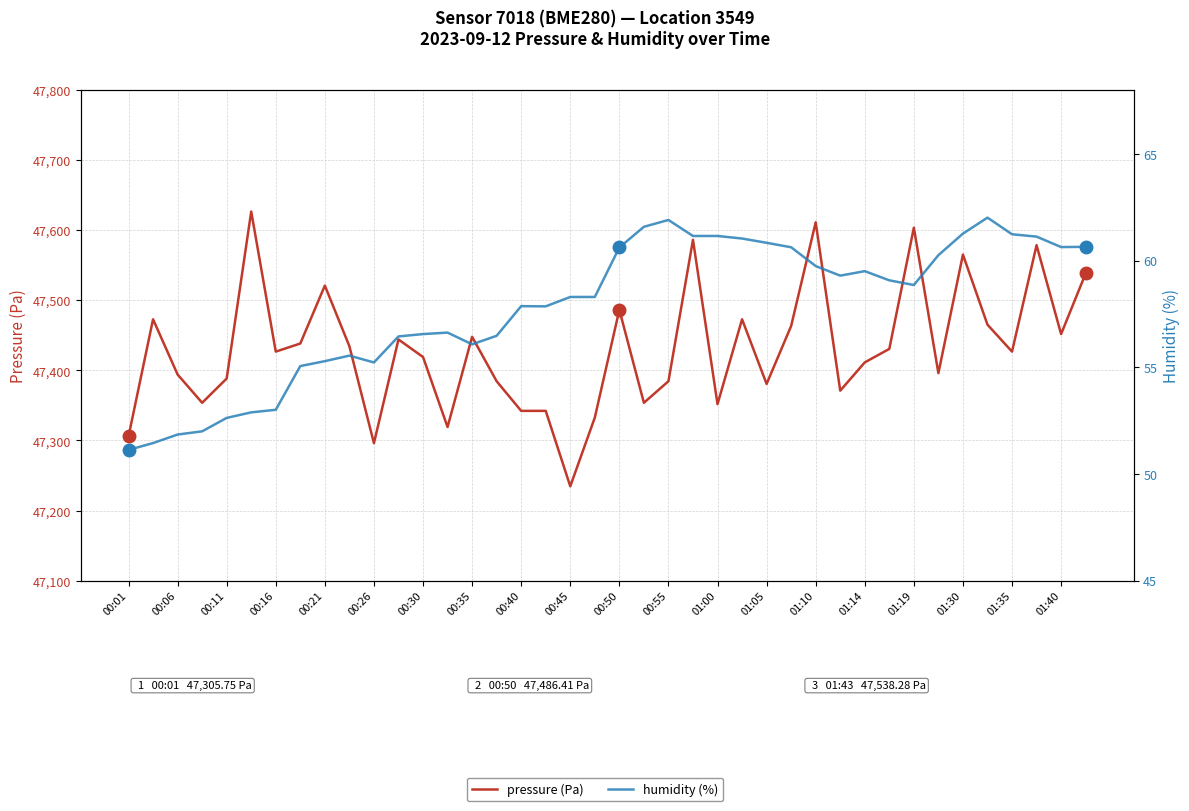

Which has a higher value, 35 or 39?

39